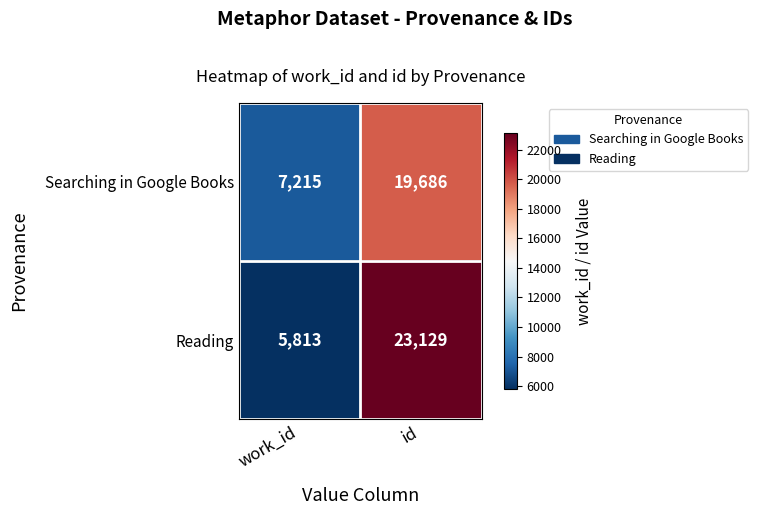

Which series has the largest range (max minus min)?

Reading